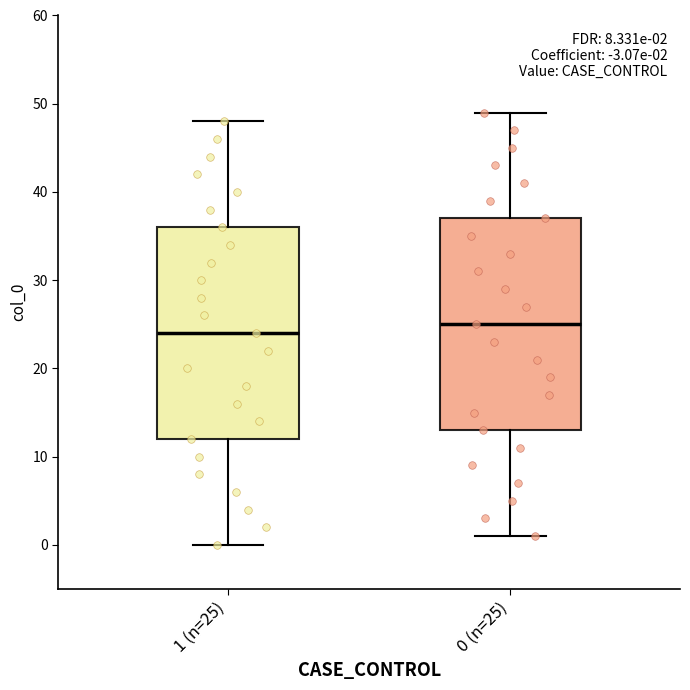

Which box has the lowest median line?

1 (n=25)